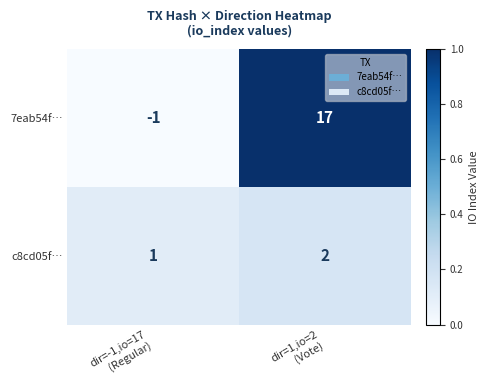

What is the difference between the maximum and minimum values in the 7eab54f… series?

18